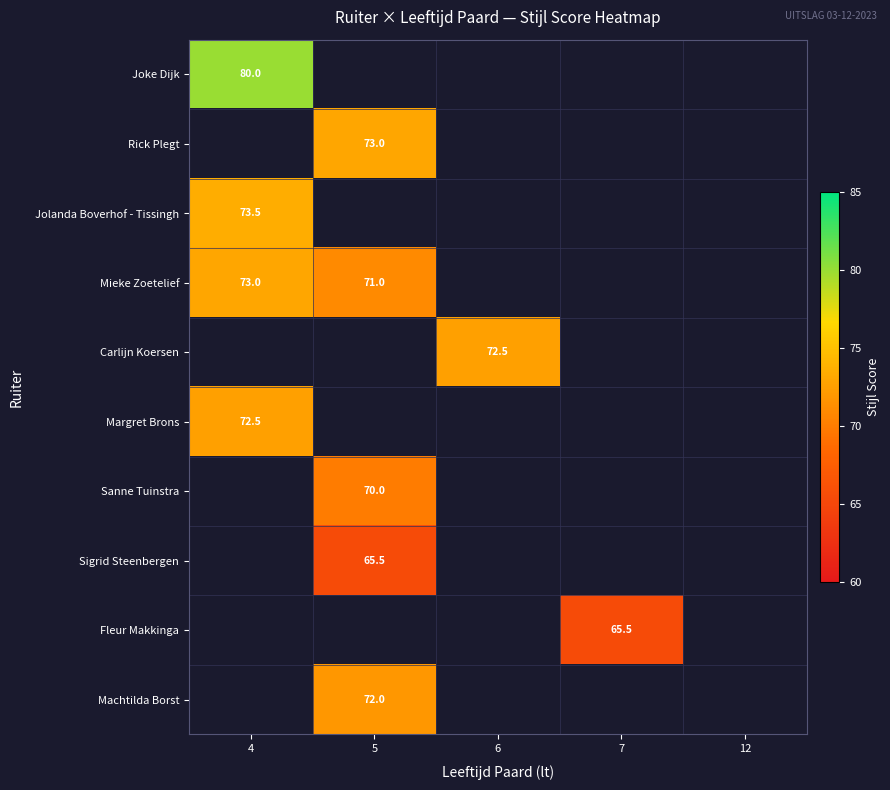

Count the number of categories in the chart.

5